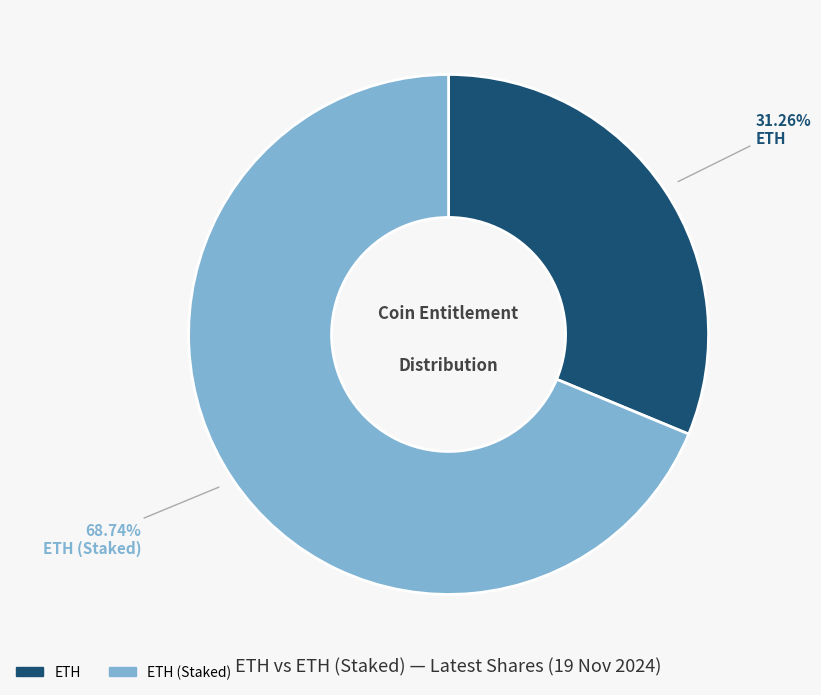

Does any single category account for the majority?

Yes